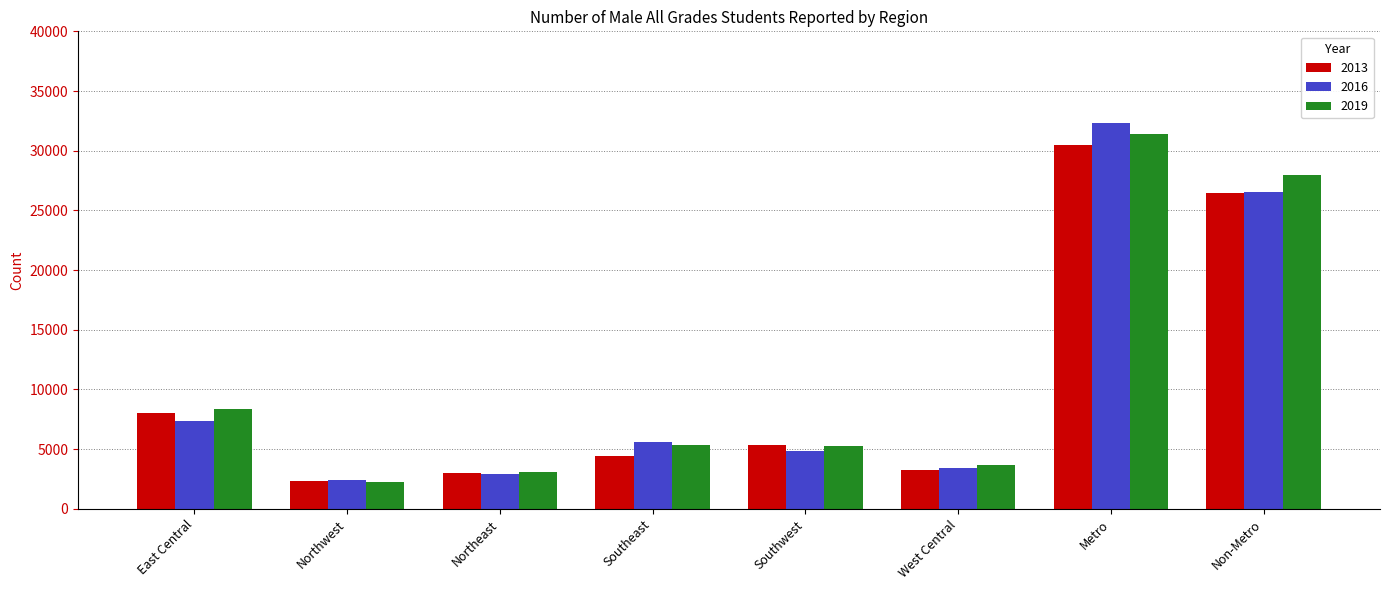

What is the difference between the highest and lowest values at Non-Metro?

1556